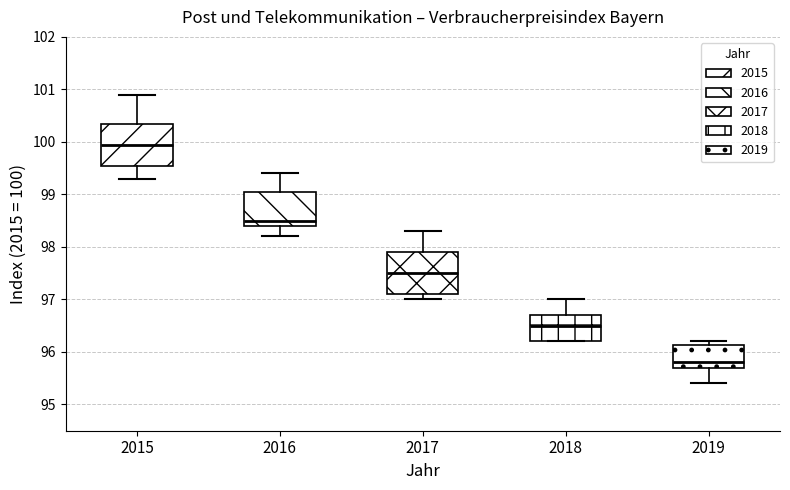

Which box has the highest median line?

2015